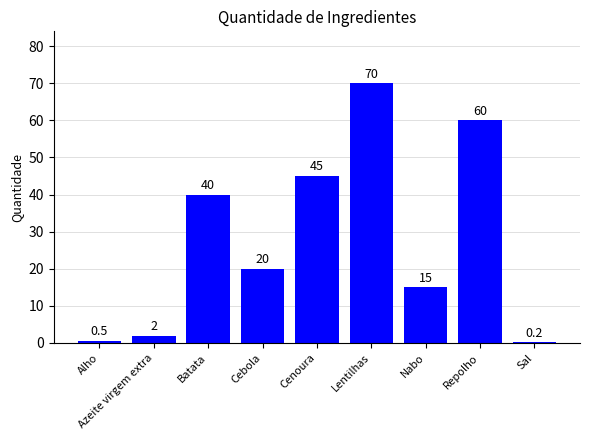

Are the bars horizontal?

No